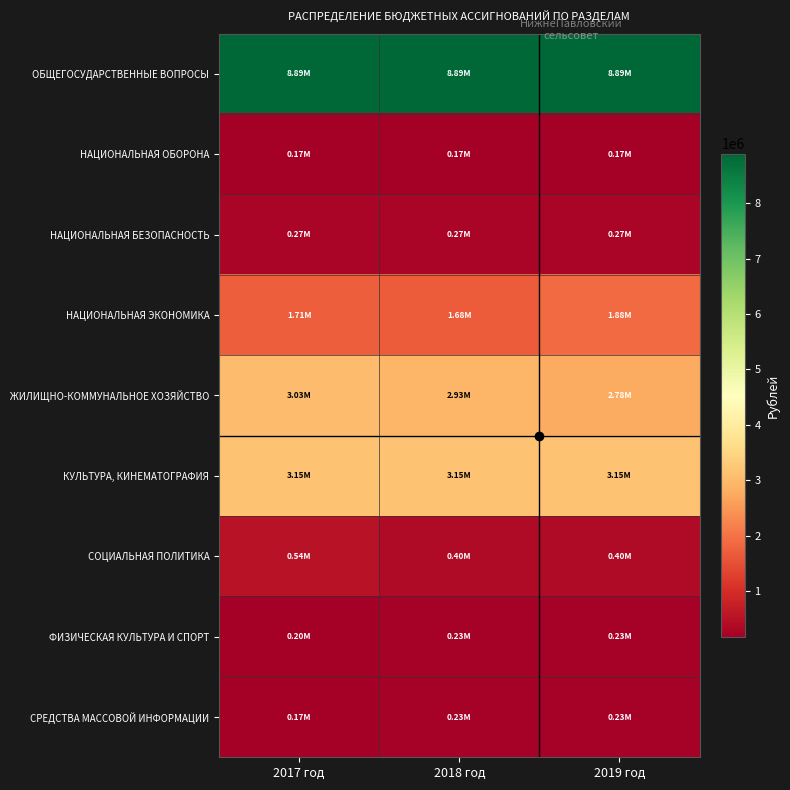

At how many categories does at least one series exceed 3071646?

3